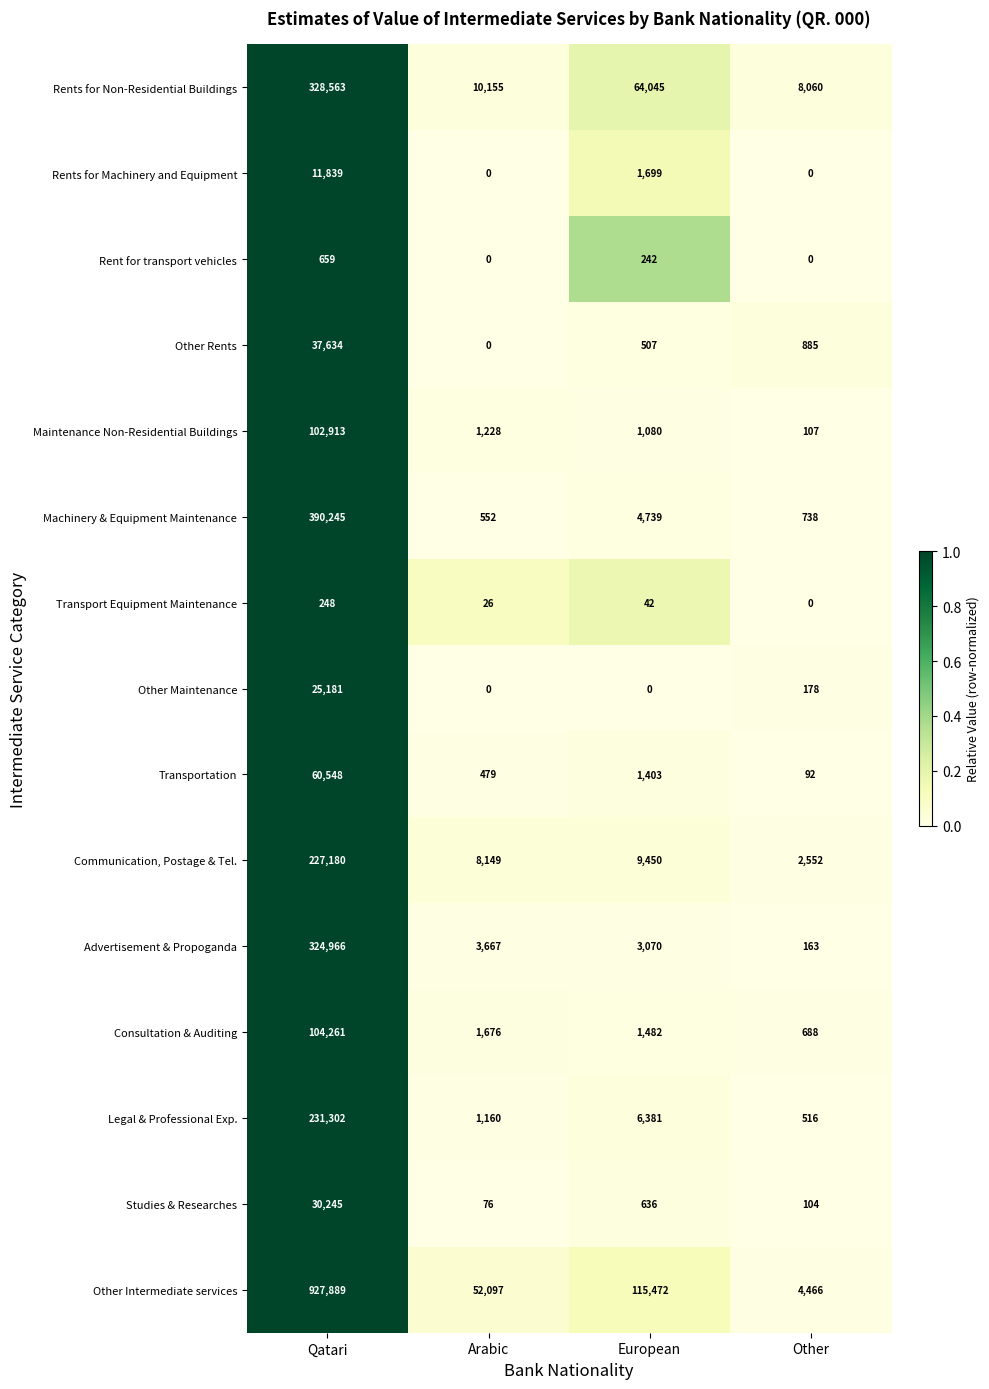

What is the average value of the Legal & Professional Exp. series?

59840